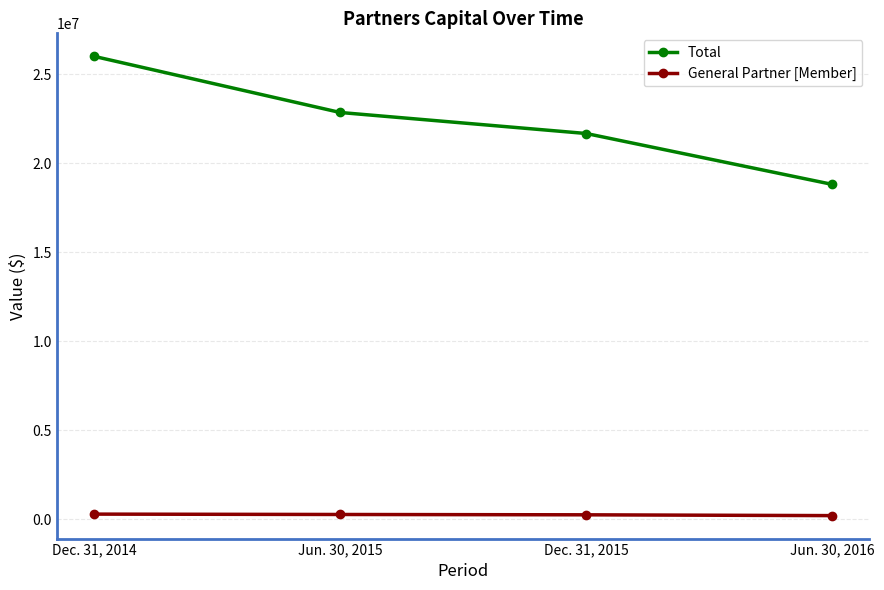

List the series in order of their peak value, highest first.

Total, General Partner [Member]